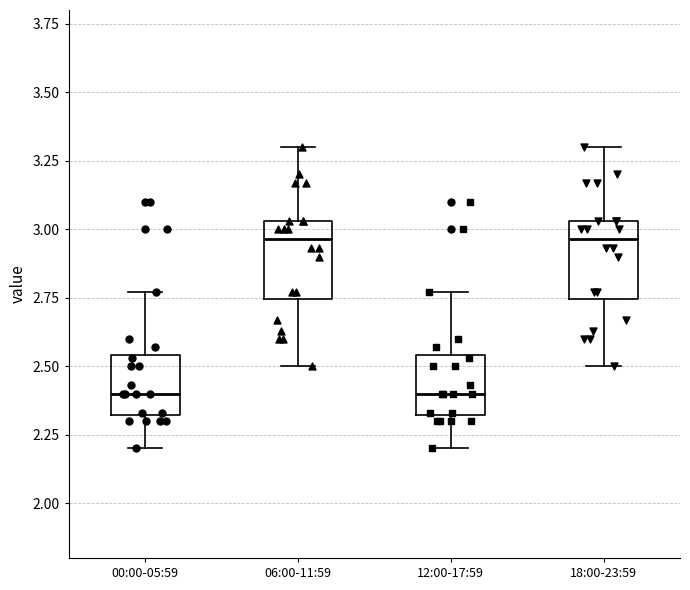

Reading left to right, transcribe this box plot: for each box, give where its median line is, the range the box spans, and where its two whiskers end, as read against the y-axis. The values are not printed on the chart, so give them approximately, as read against the axis.

00:00-05:59: median 2.40, box 2.30 to 2.55, whiskers 2.20 to 2.75
06:00-11:59: median 2.95, box 2.75 to 3.05, whiskers 2.50 to 3.30
12:00-17:59: median 2.40, box 2.30 to 2.55, whiskers 2.20 to 2.75
18:00-23:59: median 2.95, box 2.75 to 3.05, whiskers 2.50 to 3.30